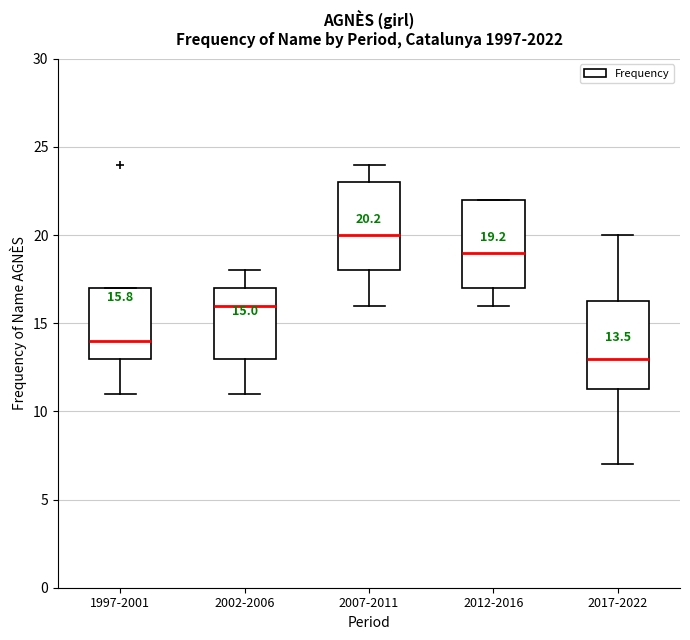

Which box's median line is the lowest?

2017-2022